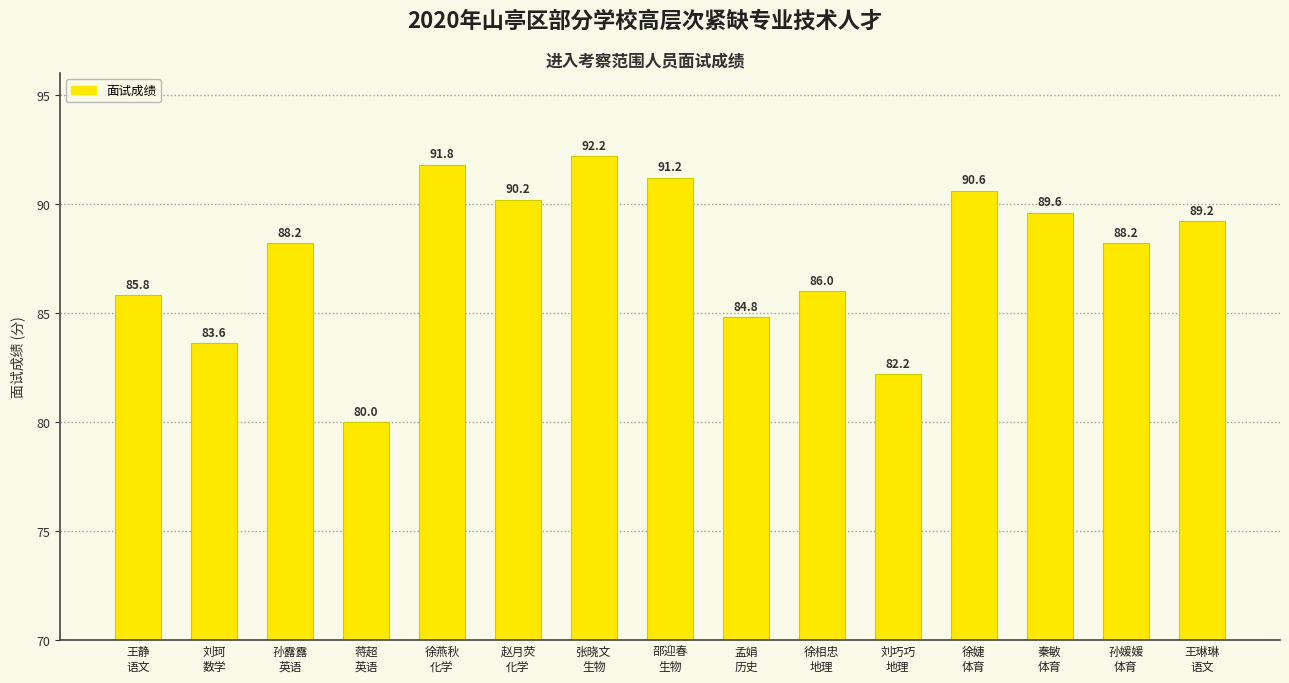

Reading left to right, what are all the values shown in this chart?

王静
语文=85.8	刘珂
数学=83.6	孙露露
英语=88.2	蒋超
英语=80.0	徐燕秋
化学=91.8	赵月荧
化学=90.2	张晓文
生物=92.2	邵迎春
生物=91.2	孟娟
历史=84.8	徐相忠
地理=86.0	刘巧巧
地理=82.2	徐婕
体育=90.6	秦敏
体育=89.6	孙媛媛
体育=88.2	王琳琳
语文=89.2